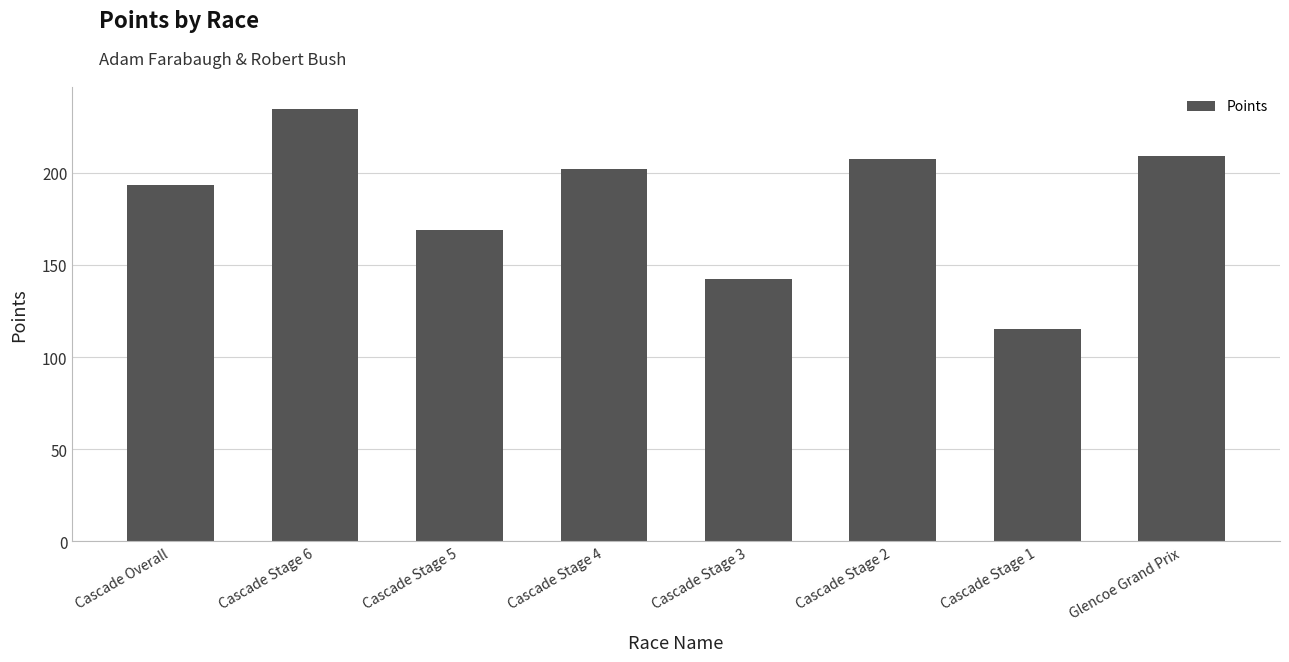

What is the label of the 2nd bar from the left?

Cascade Stage 6